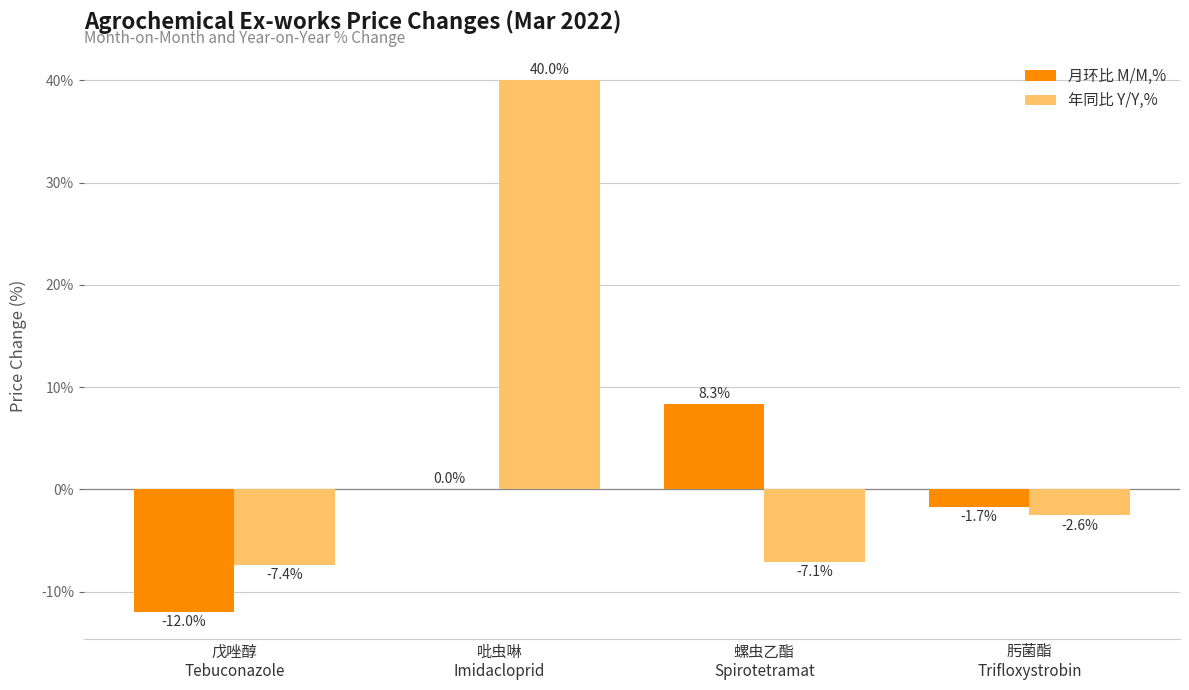

Between 螺虫乙酯
Spirotetramat and 吡虫啉
Imidacloprid, which is larger?

螺虫乙酯
Spirotetramat